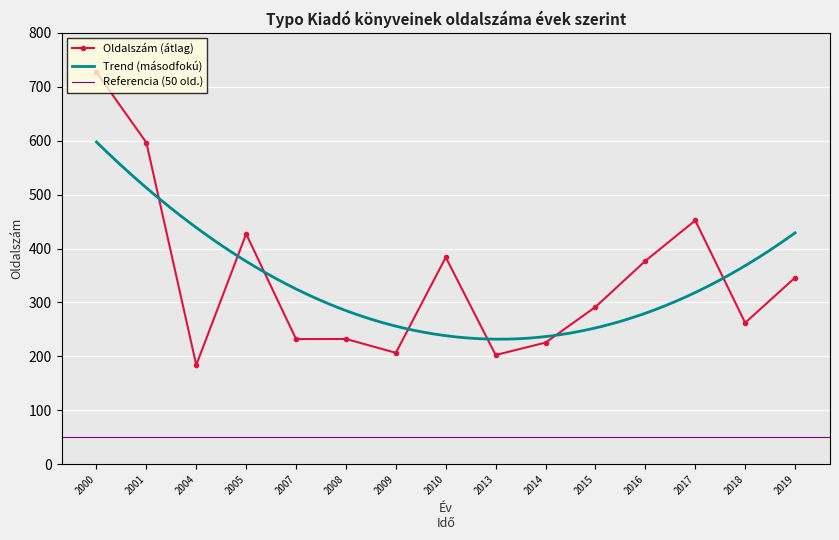

What is the lowest value of the Oldalszám (átlag) series?

184.0